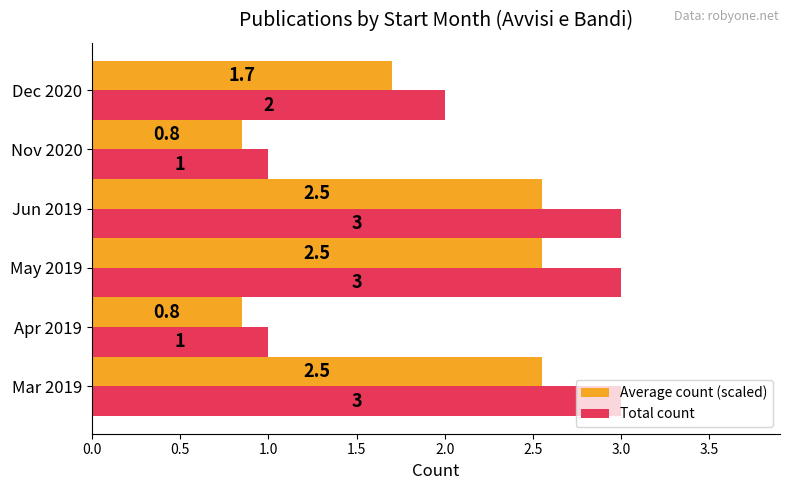

Read the Total count value at Mar 2019.

3.0